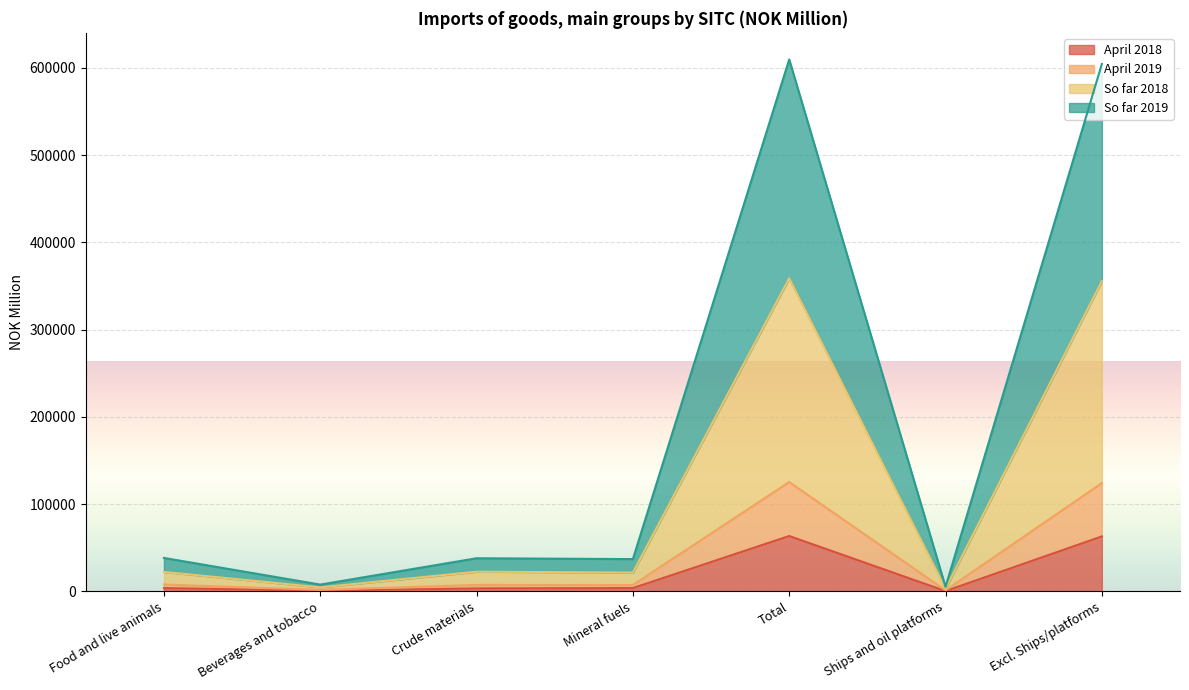

Where is the first local minimum for So far 2019?

Beverages and tobacco